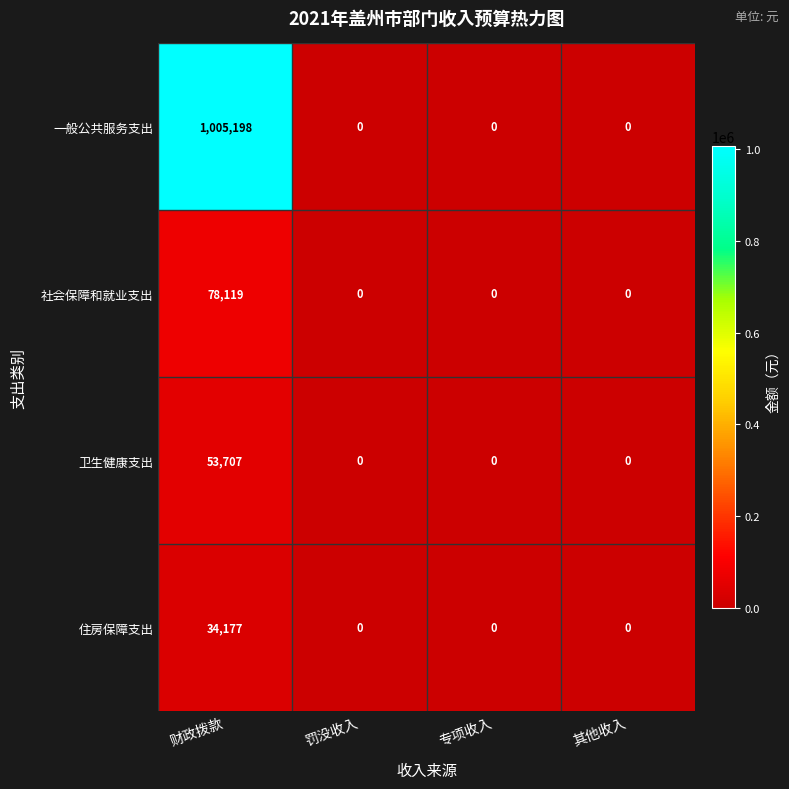

True or false: 社会保障和就业支出 has a value of -40521 at 专项收入.

False